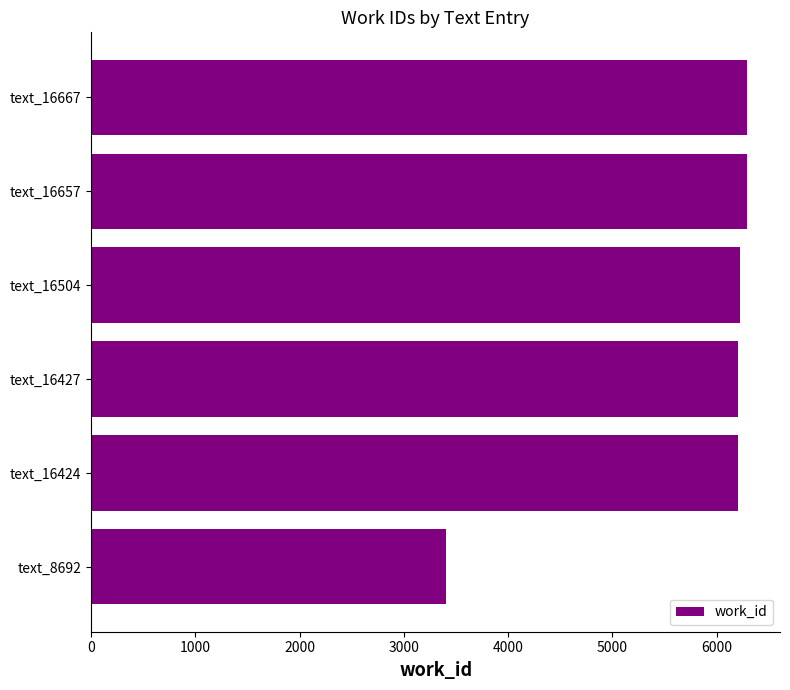

Which category has the lowest value across all series?

text_8692